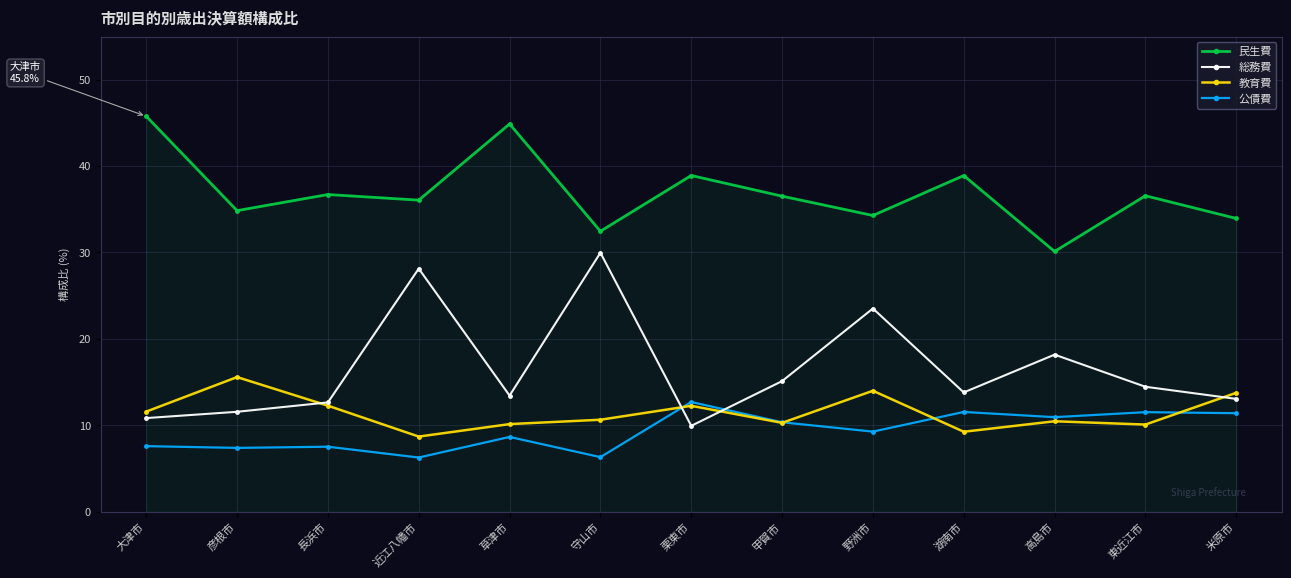

How many intersections are there between 総務費 and 公債費?

2